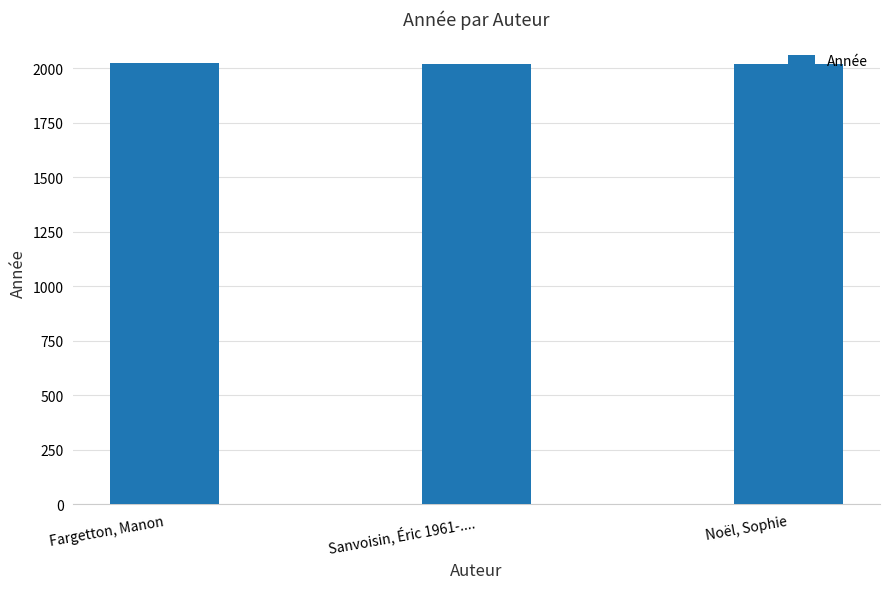

Rank the categories by value from lowest to highest.

Noël, Sophie, Sanvoisin, Éric 1961-...., Fargetton, Manon